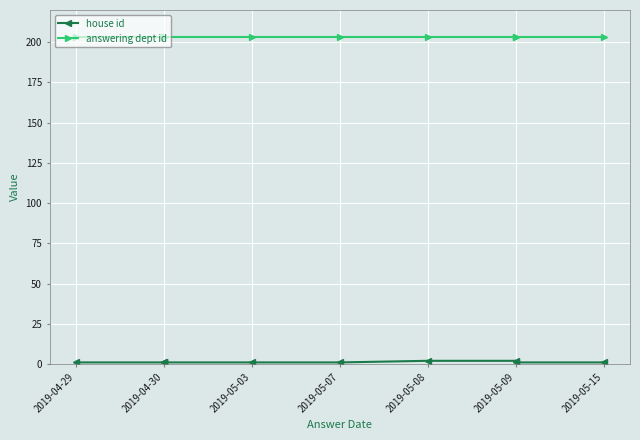

At 2019-04-29, list the series in order from smallest to largest.

house id, answering dept id